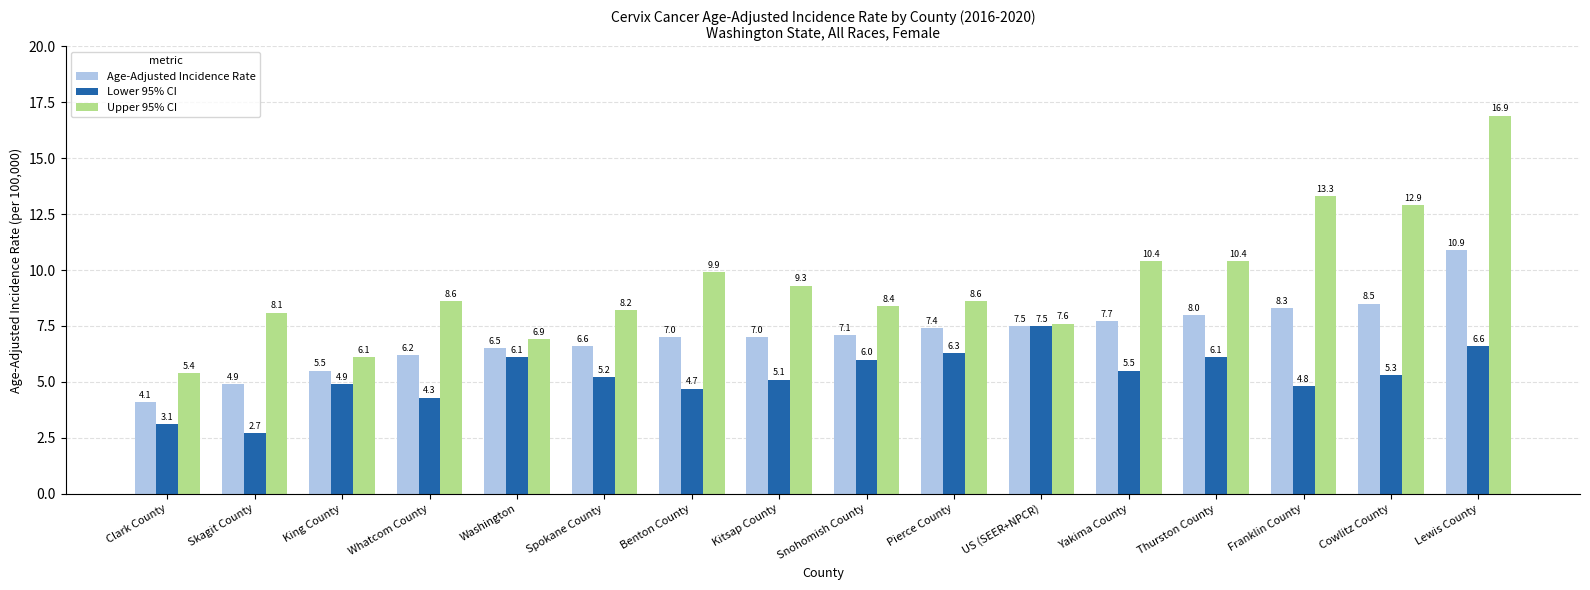

What is the difference between the second highest and minimum values in the Lower 95% CI series?

3.9